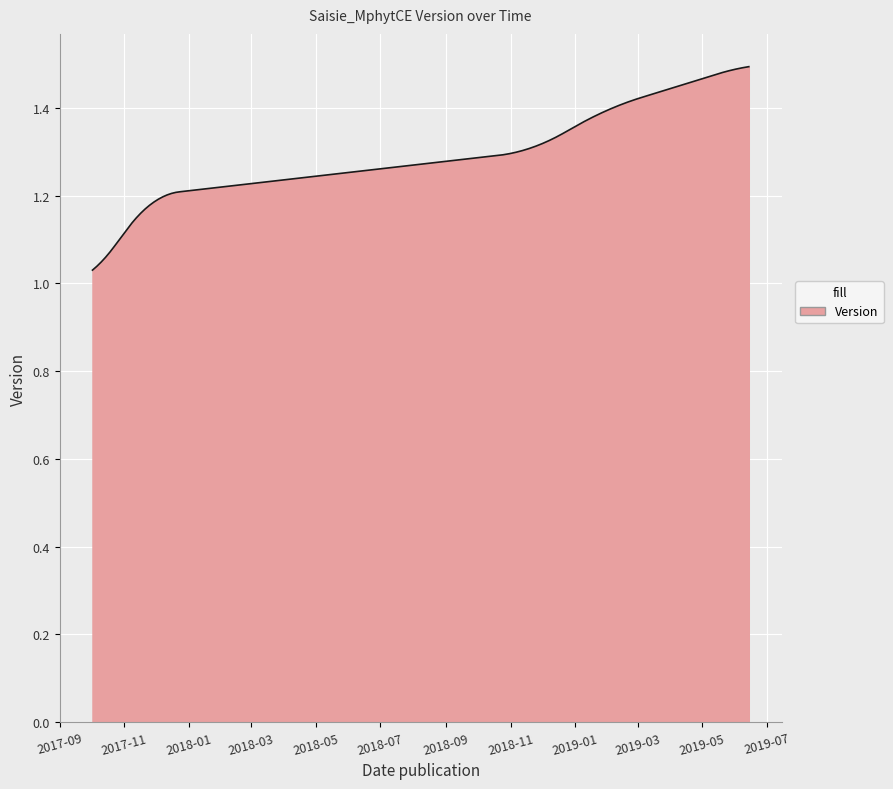

What is the difference between the maximum and minimum values?

0.5